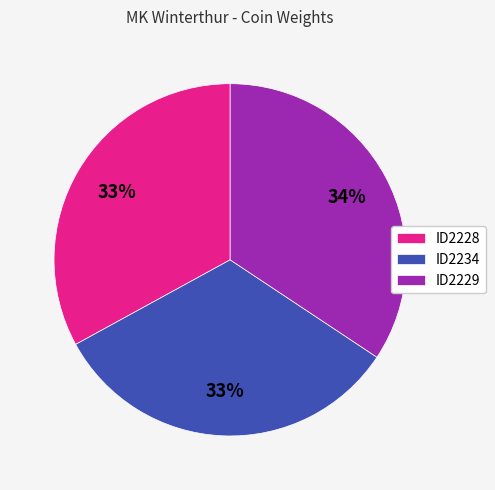

Which slice is the largest?

ID2229